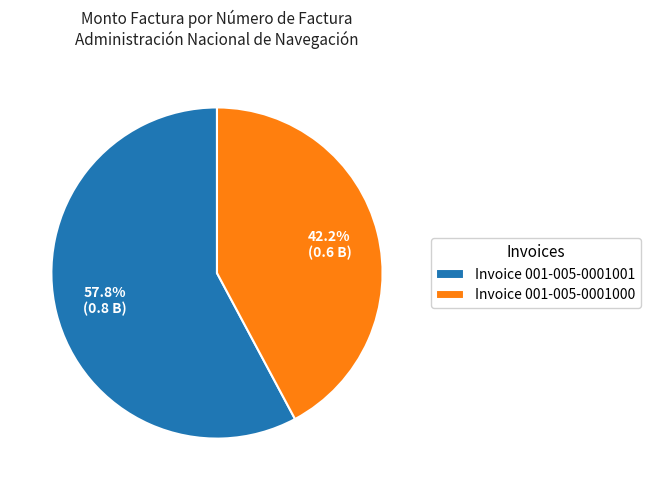

To the nearest percent, what is the average slice percentage?

50%